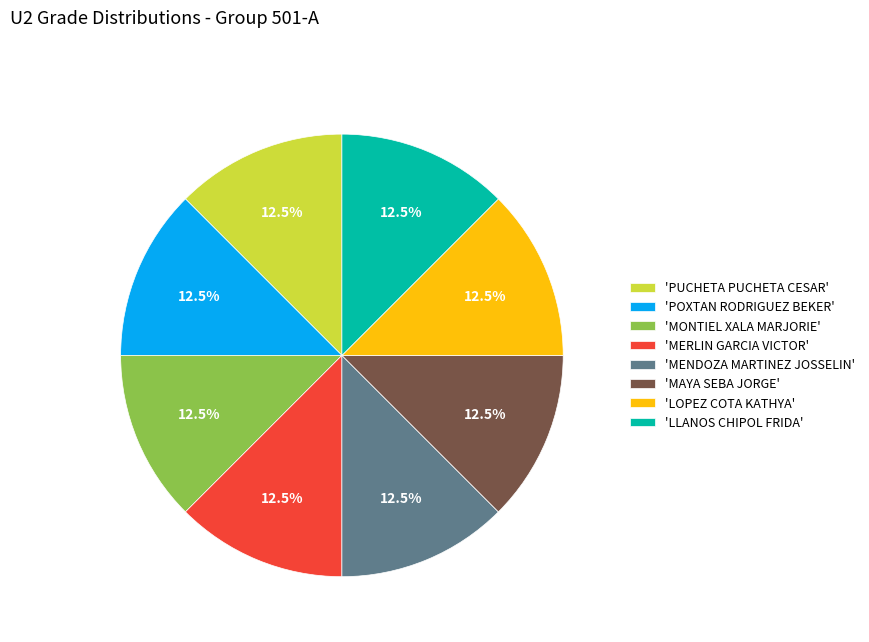

How many slices are in this pie chart?

8